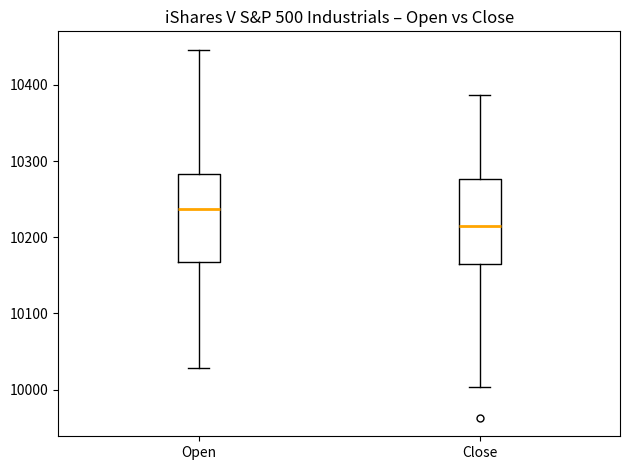

Which box's median line is the highest?

Open